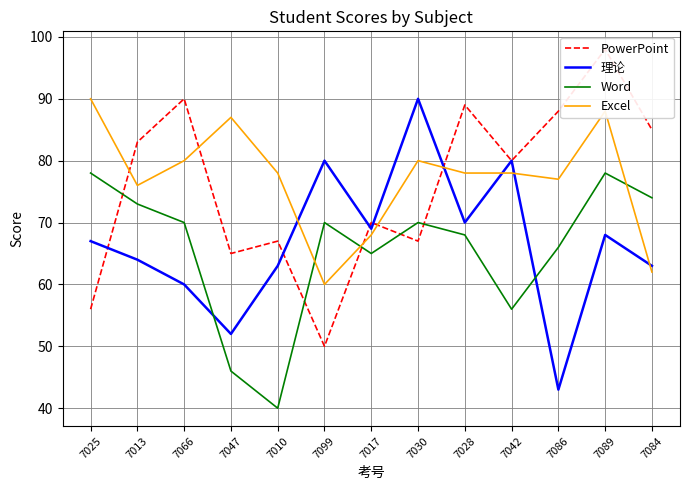

What is the sum of the 理论 values at 7099 and 7025?

147